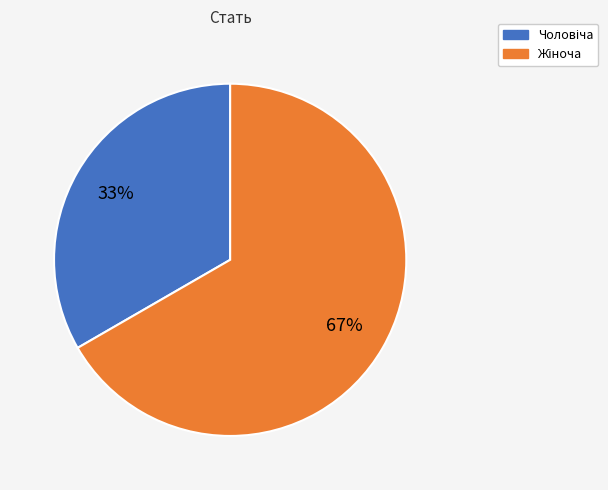

To the nearest percent, what is the average slice percentage?

50%